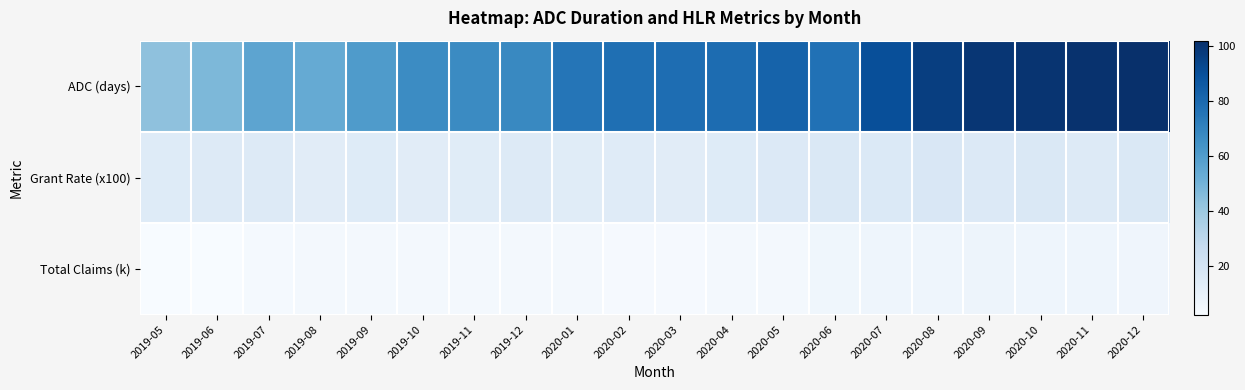

Reading left to right, extract all data points from this chart.

ADC (days): 2019-05=43.3	2019-06=47.7	2019-07=56.3	2019-08=53.8	2019-09=60.6	2019-10=66.6	2019-11=67.0	2019-12=68.0	2020-01=75.4	2020-02=77.8	2020-03=78.6	2020-04=78.7	2020-05=82.4	2020-06=76.9	2020-07=90.2	2020-08=96.5	2020-09=99.5	2020-10=100.1	2020-11=101.1	2020-12=102.0
Grant Rate (x100): 2019-05=14.6	2019-06=14.8	2019-07=14.8	2019-08=13.6	2019-09=14.7	2019-10=13.3	2019-11=14.0	2019-12=14.8	2020-01=13.7	2020-02=14.3	2020-03=13.6	2020-04=14.4	2020-05=15.7	2020-06=17.1	2020-07=16.3	2020-08=17.4	2020-09=15.7	2020-10=17.1	2020-11=15.5	2020-12=16.7
Total Claims (k): 2019-05=2.3	2019-06=2.4	2019-07=3.6	2019-08=4.1	2019-09=4.1	2019-10=4.6	2019-11=4.4	2019-12=4.1	2020-01=4.5	2020-02=3.2	2020-03=3.3	2020-04=4.5	2020-05=4.2	2020-06=6.0	2020-07=6.9	2020-08=7.0	2020-09=7.4	2020-10=6.7	2020-11=6.8	2020-12=6.4